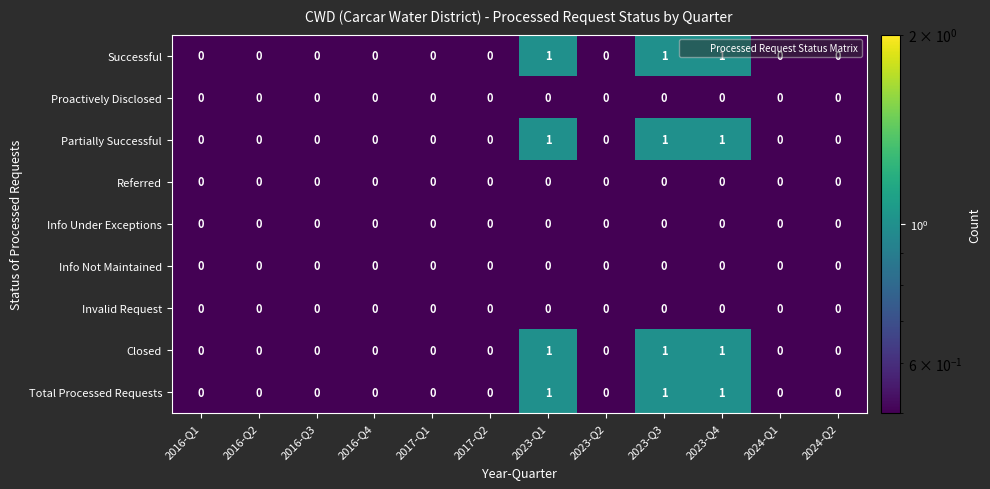

What is the minimum value shown in the chart?

0